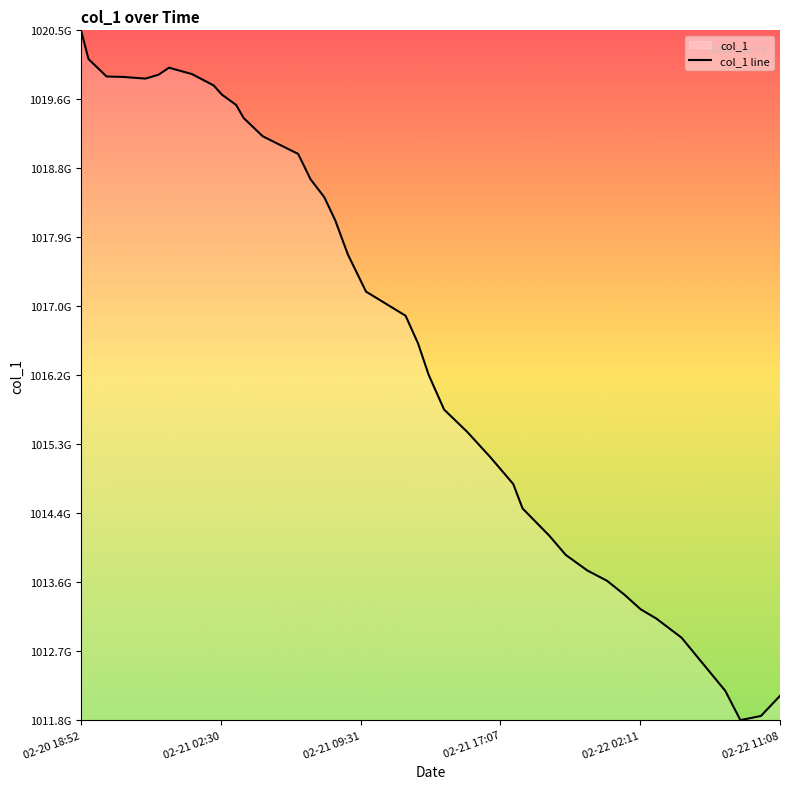

The chart shows a value of 1.5 at 2024-02-21 04:14:24. True or false?

False